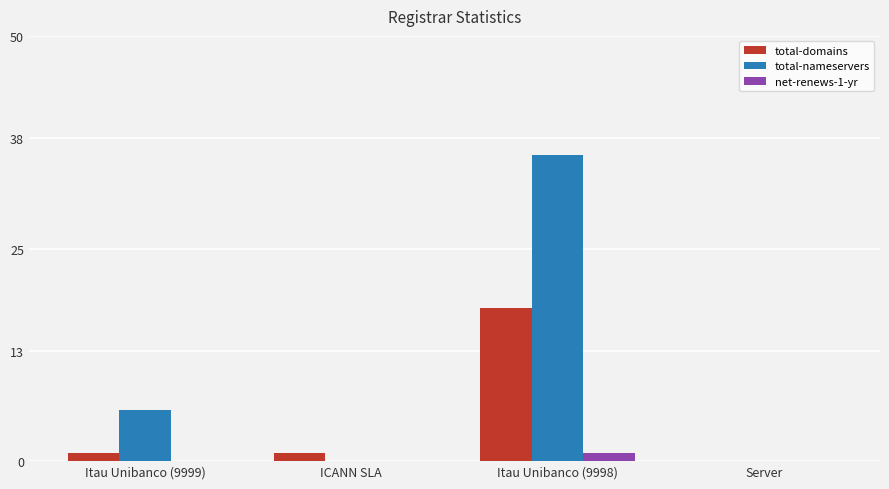

What is the highest value of the total-domains series?

18